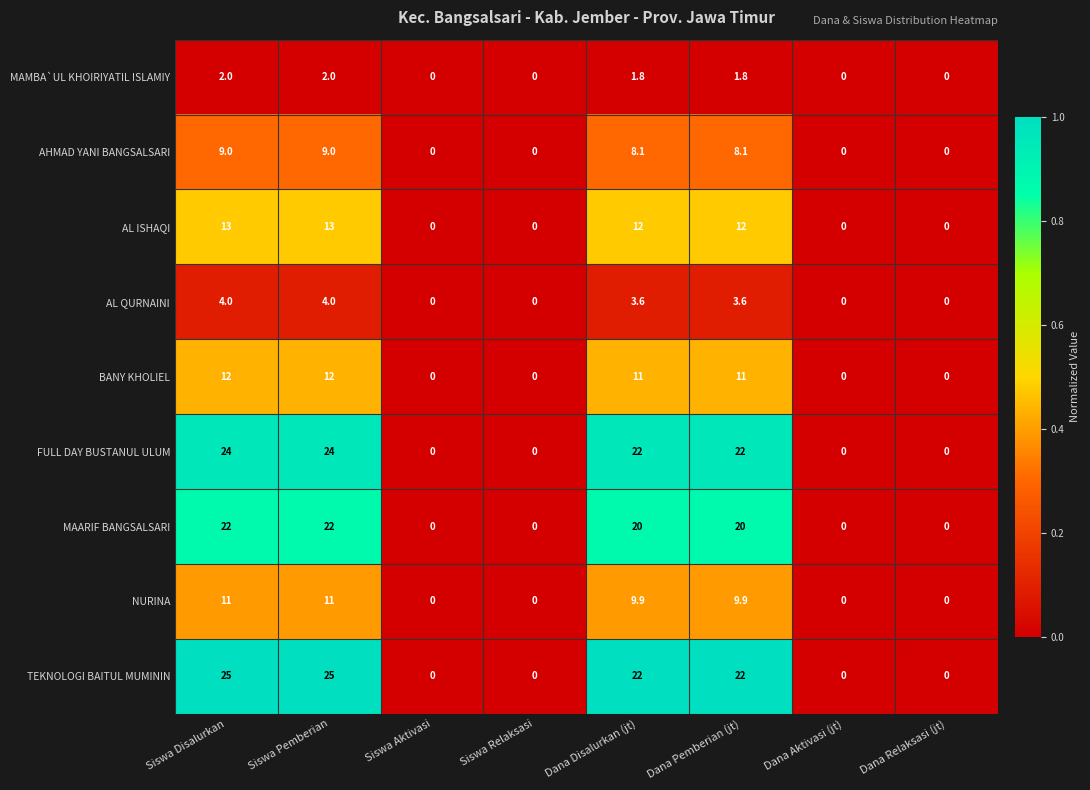

True or false: TEKNOLOGI BAITUL MUMININ has a value of 11.0 at Siswa Aktivasi.

False